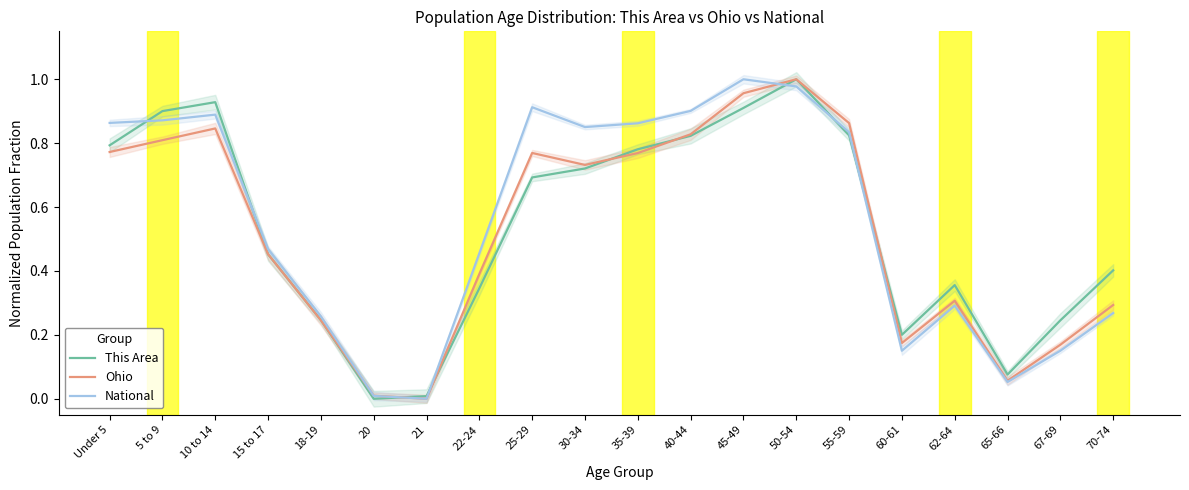

Does the chart have visible grid lines?

No